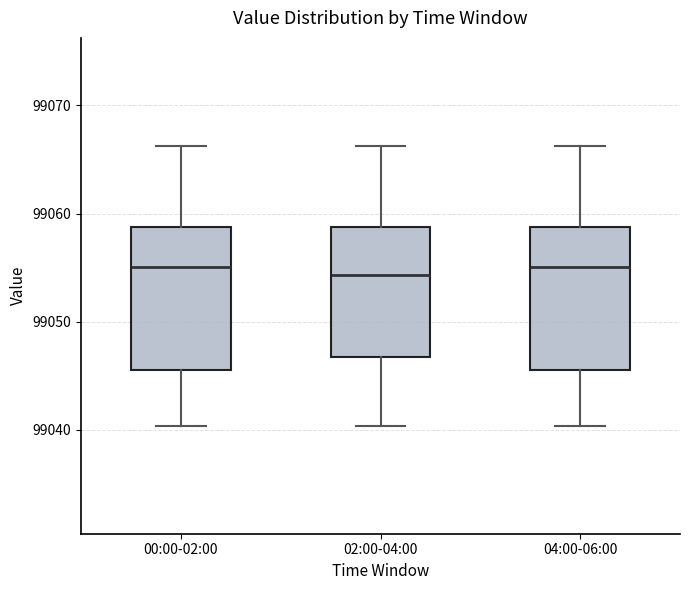

Reading left to right, transcribe this box plot: for each box, give where its median line is, the range the box spans, and where its two whiskers end, as read against the y-axis. The values are not printed on the chart, so give them approximately, as read against the axis.

00:00-02:00: median 99055, box 99046 to 99059, whiskers 99040 to 99066
02:00-04:00: median 99054, box 99047 to 99059, whiskers 99040 to 99066
04:00-06:00: median 99055, box 99046 to 99059, whiskers 99040 to 99066